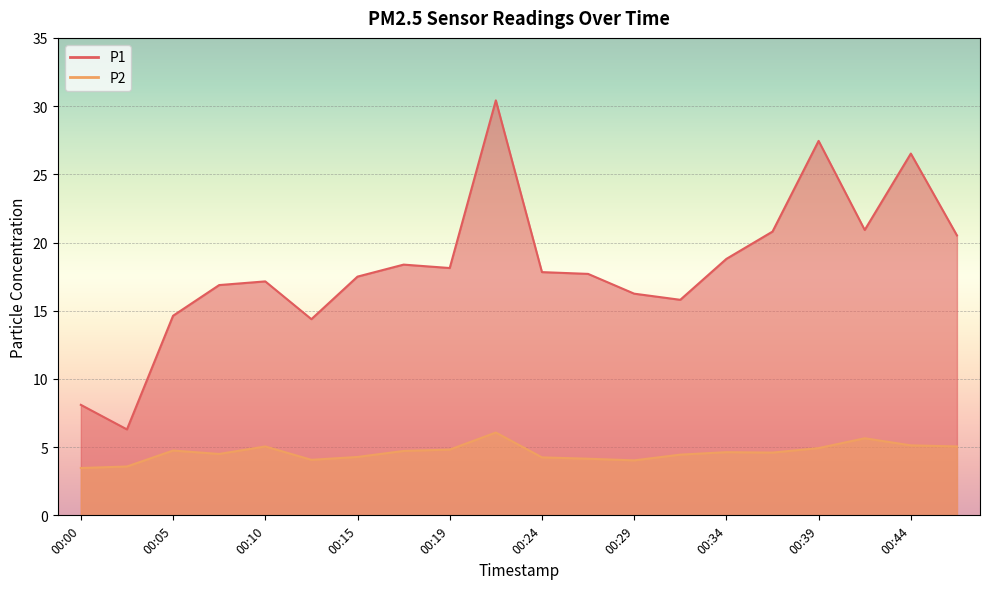

What are all the series names shown in the legend?

P1, P2